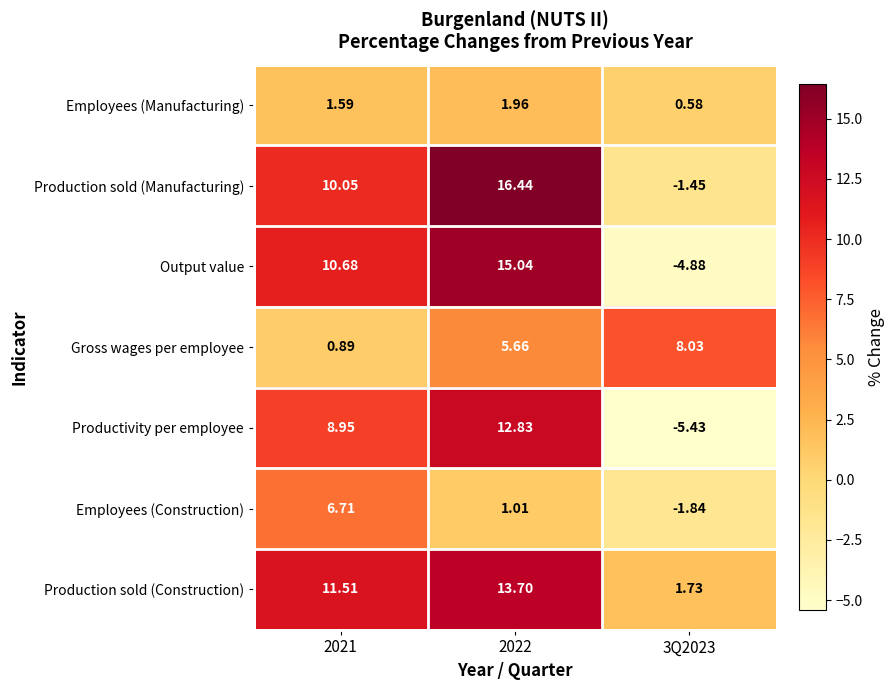

Count the number of data series in this chart.

7